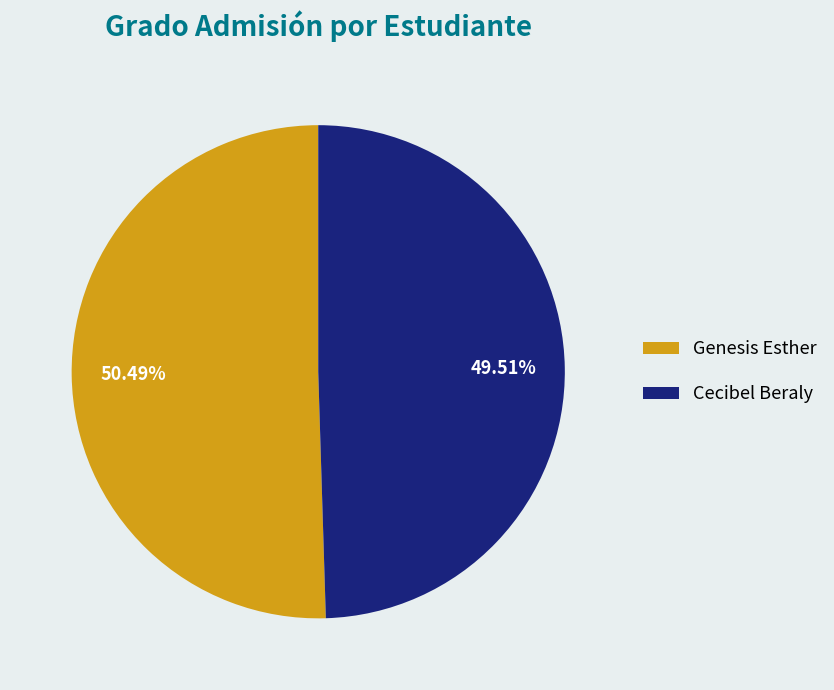

Approximately how many times larger is the value at Genesis Esther compared to Cecibel Beraly?

1.0